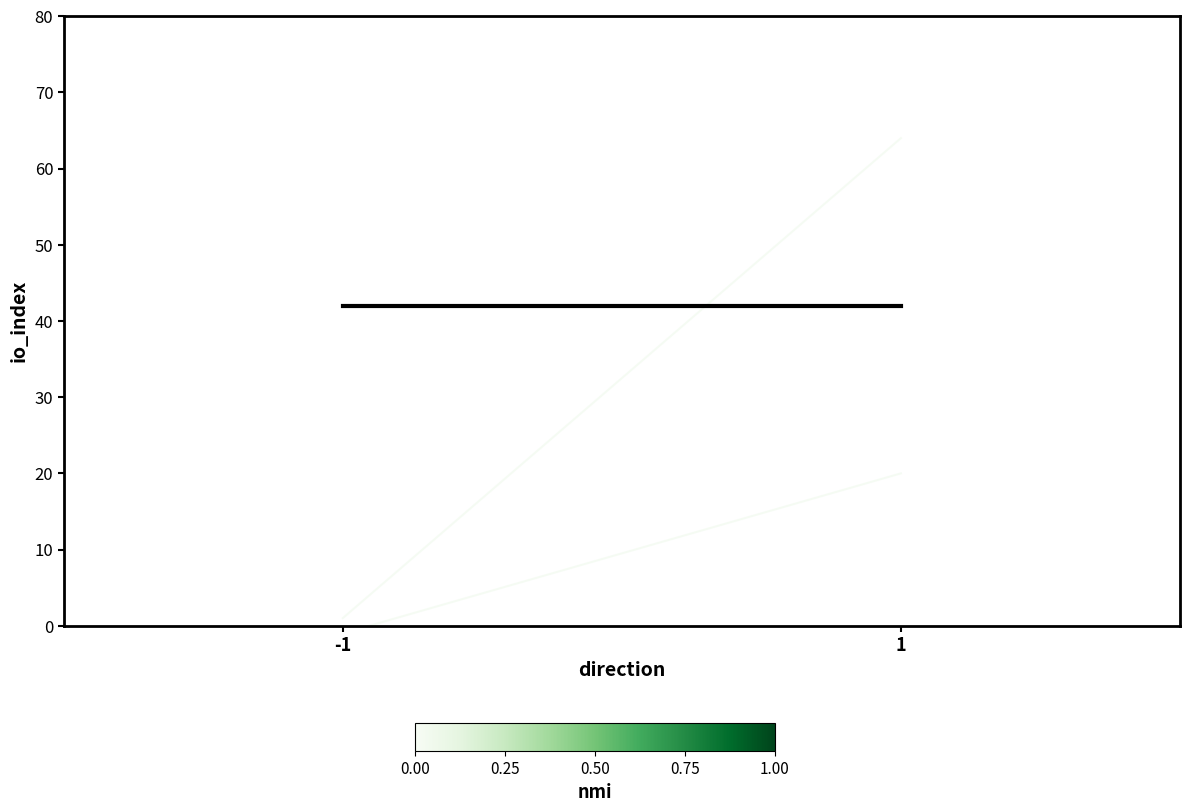

Is the value of 90cba526… at 1 greater than the value of 8ab784ba… at -1?

Yes